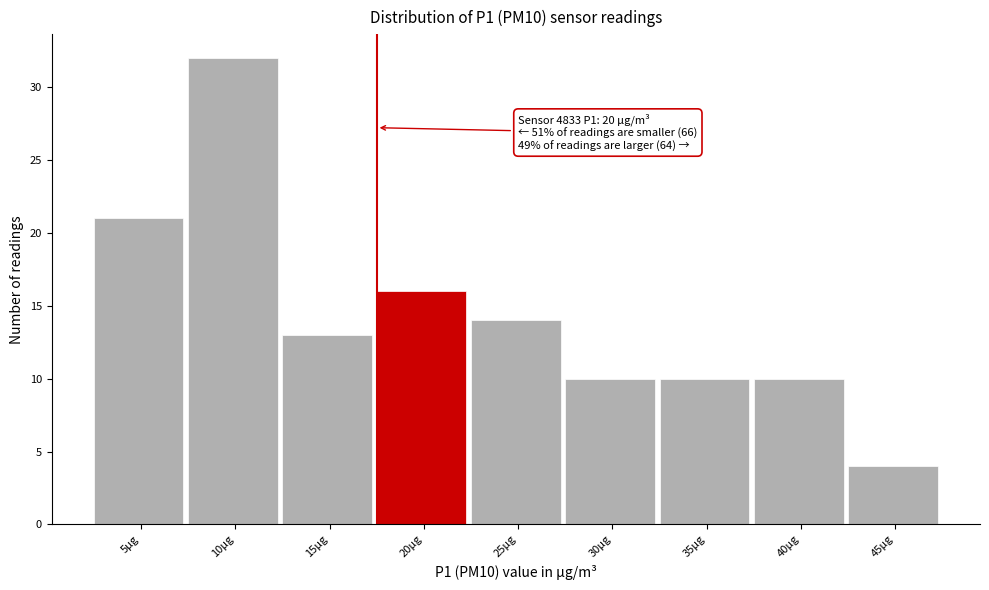

Reading right to left, list all the values displayed in this chart.

45µg=4	40µg=10	35µg=10	30µg=10	25µg=14	20µg=16	15µg=13	10µg=32	5µg=21